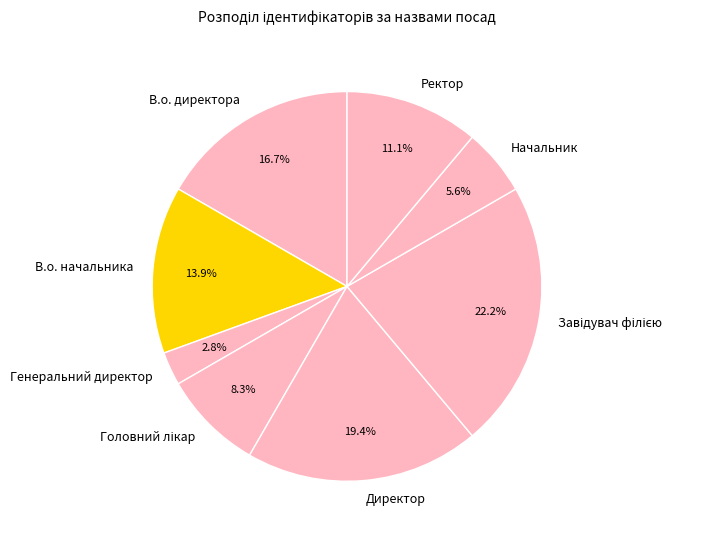

Which has a higher value, В.о. начальника or В.о. директора?

В.о. директора